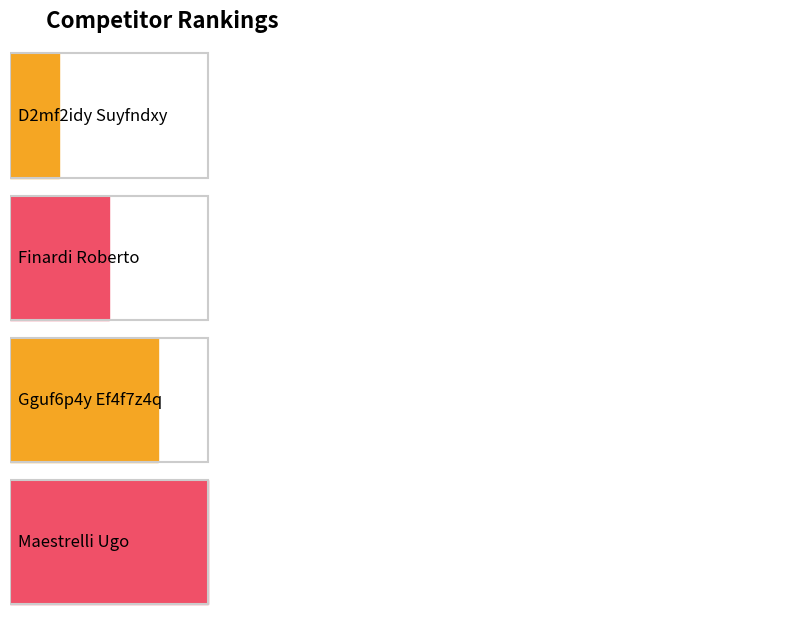

What is the average value?

2